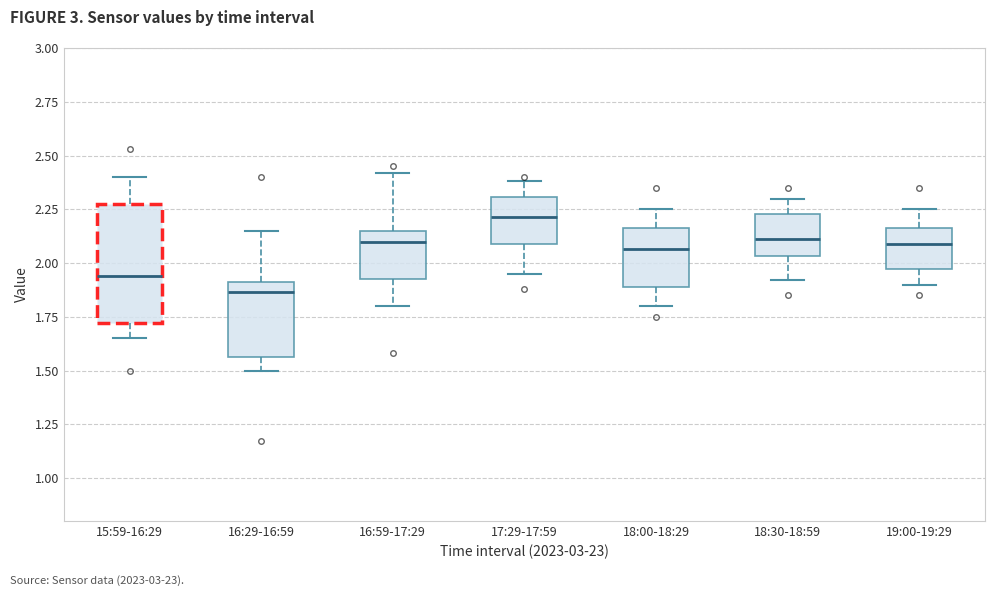

Where does the upper whisker of the box for 18:00-18:29 end on the y-axis? The values are not printed on the chart, so give them approximately, as read against the axis.

2.25